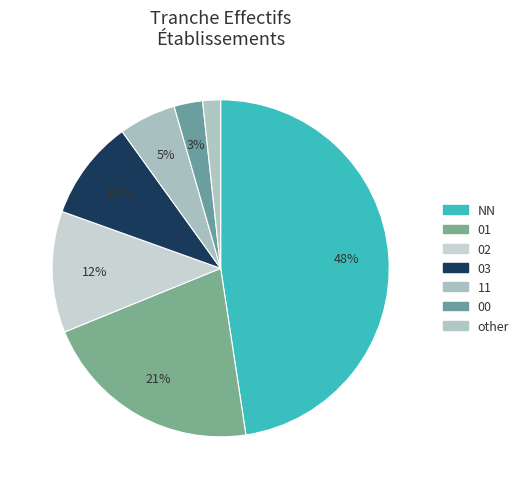

To the nearest percent, what is the combined percentage of 00 and other?

4%